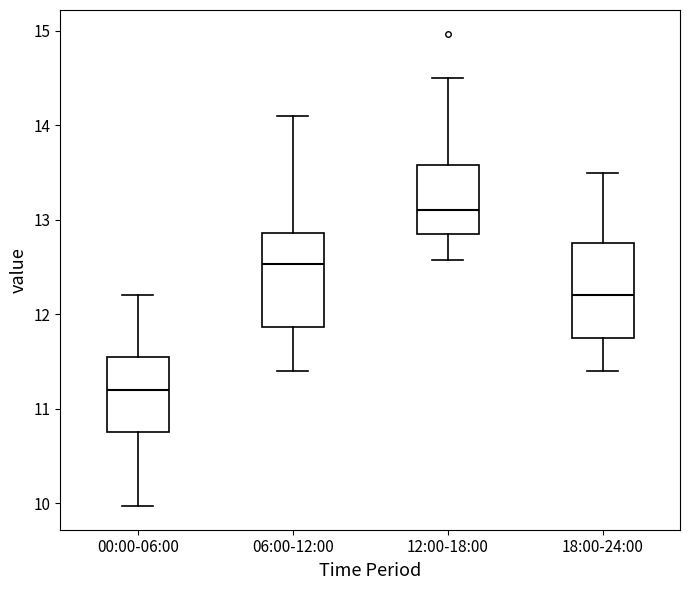

Which box has the highest median line?

12:00-18:00